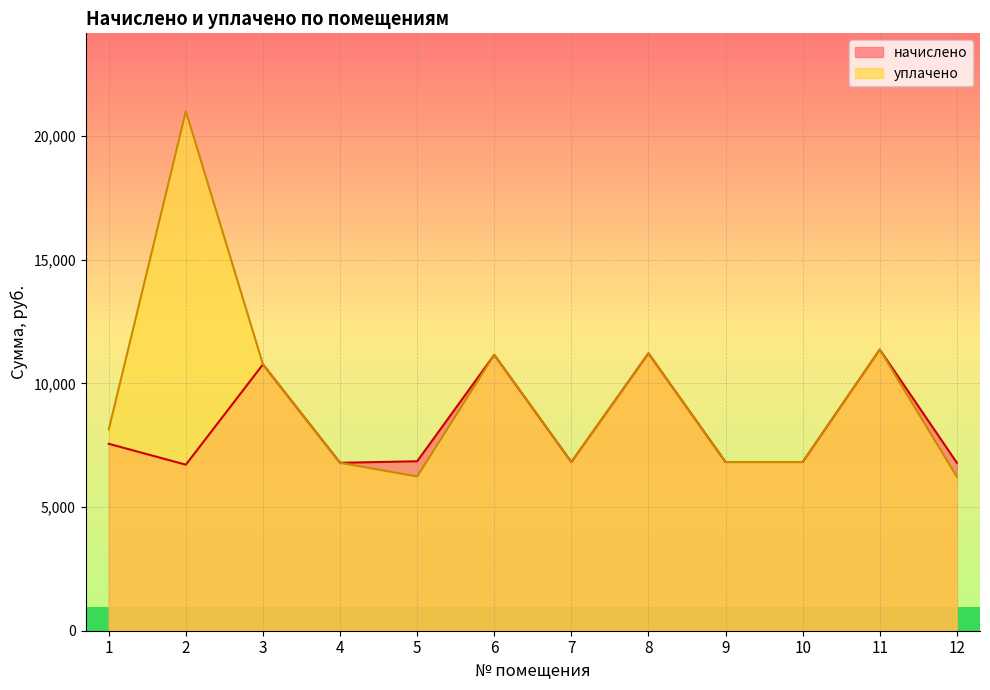

Which label corresponds to the smallest value in the chart?

12